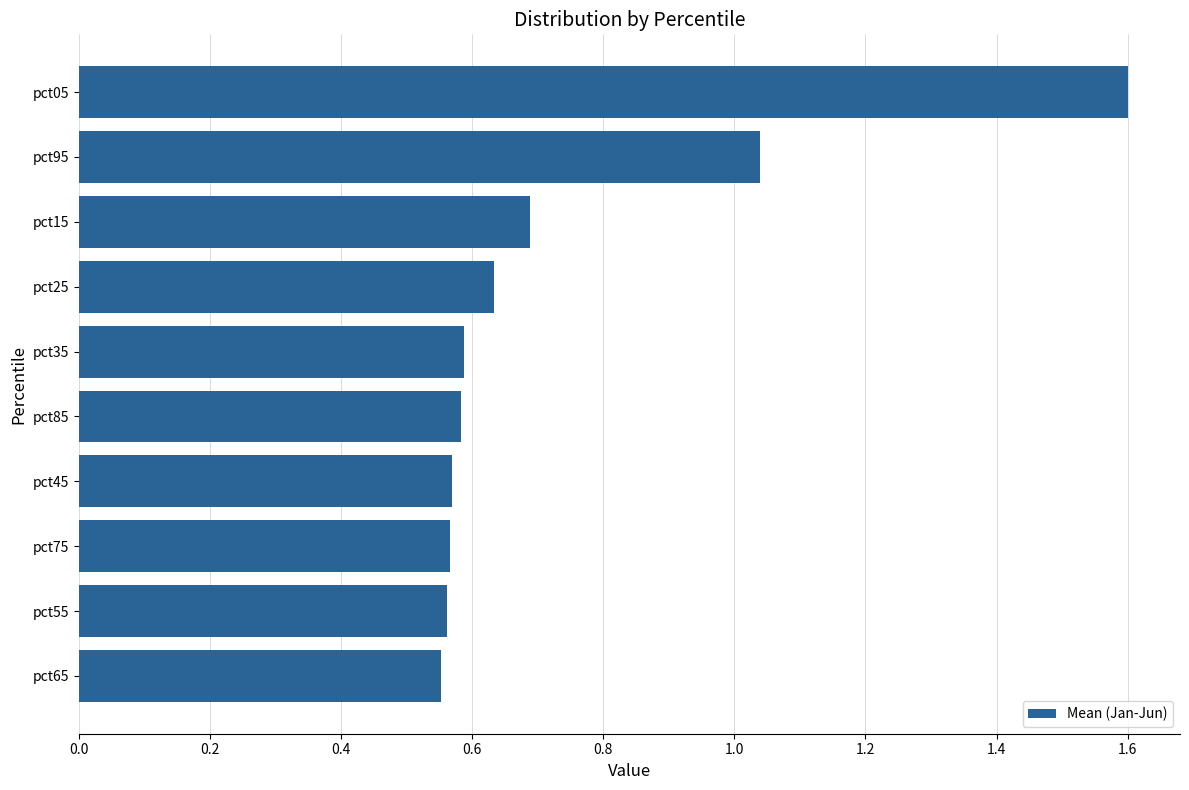

Is it true that the value at pct05 is 1.6?

True